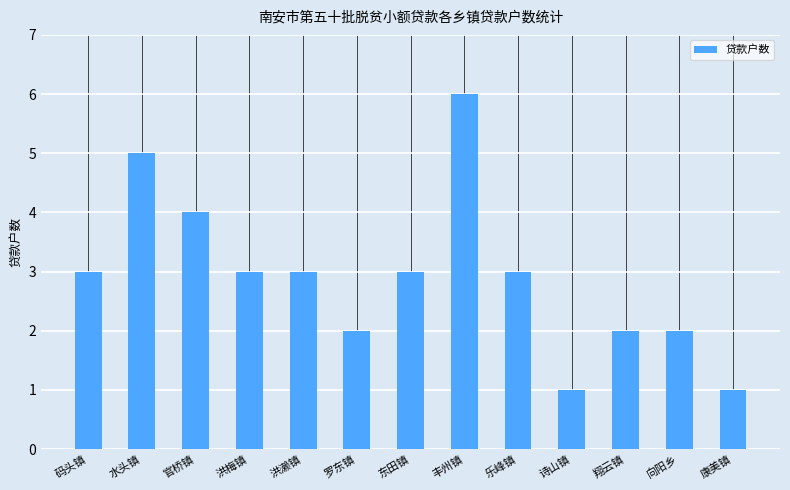

What is the label of the 13th bar from the left?

康美镇